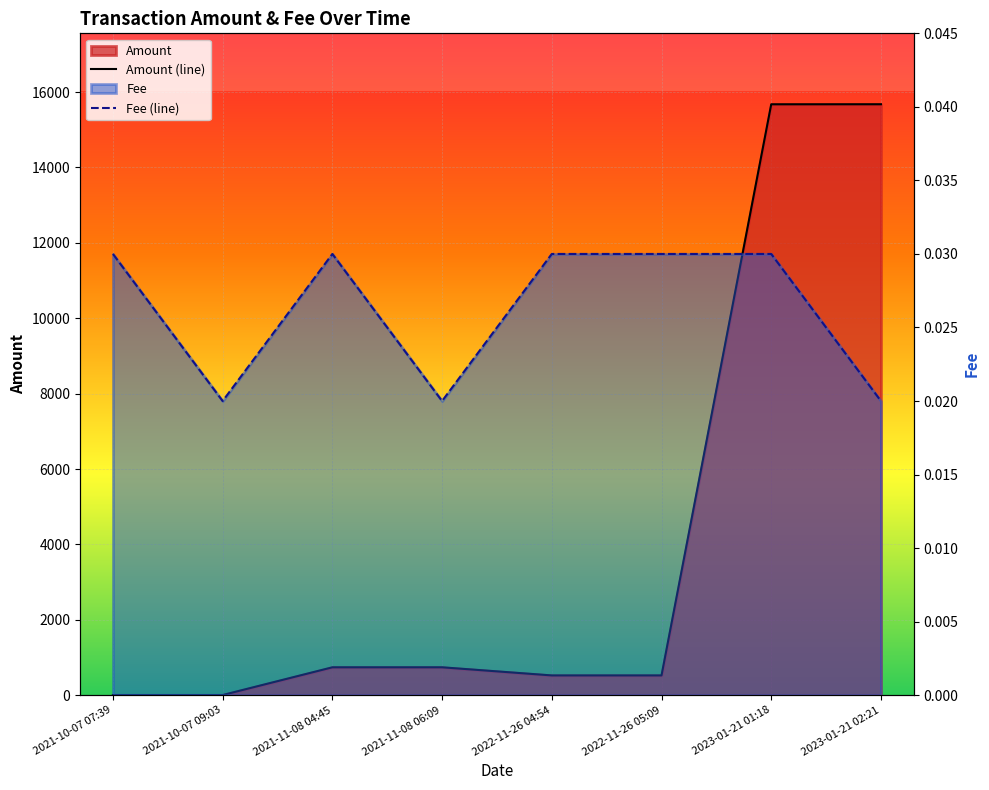

Which series changed the most between 2021-10-07 07:39 and 2022-11-26 04:54?

Amount (line)